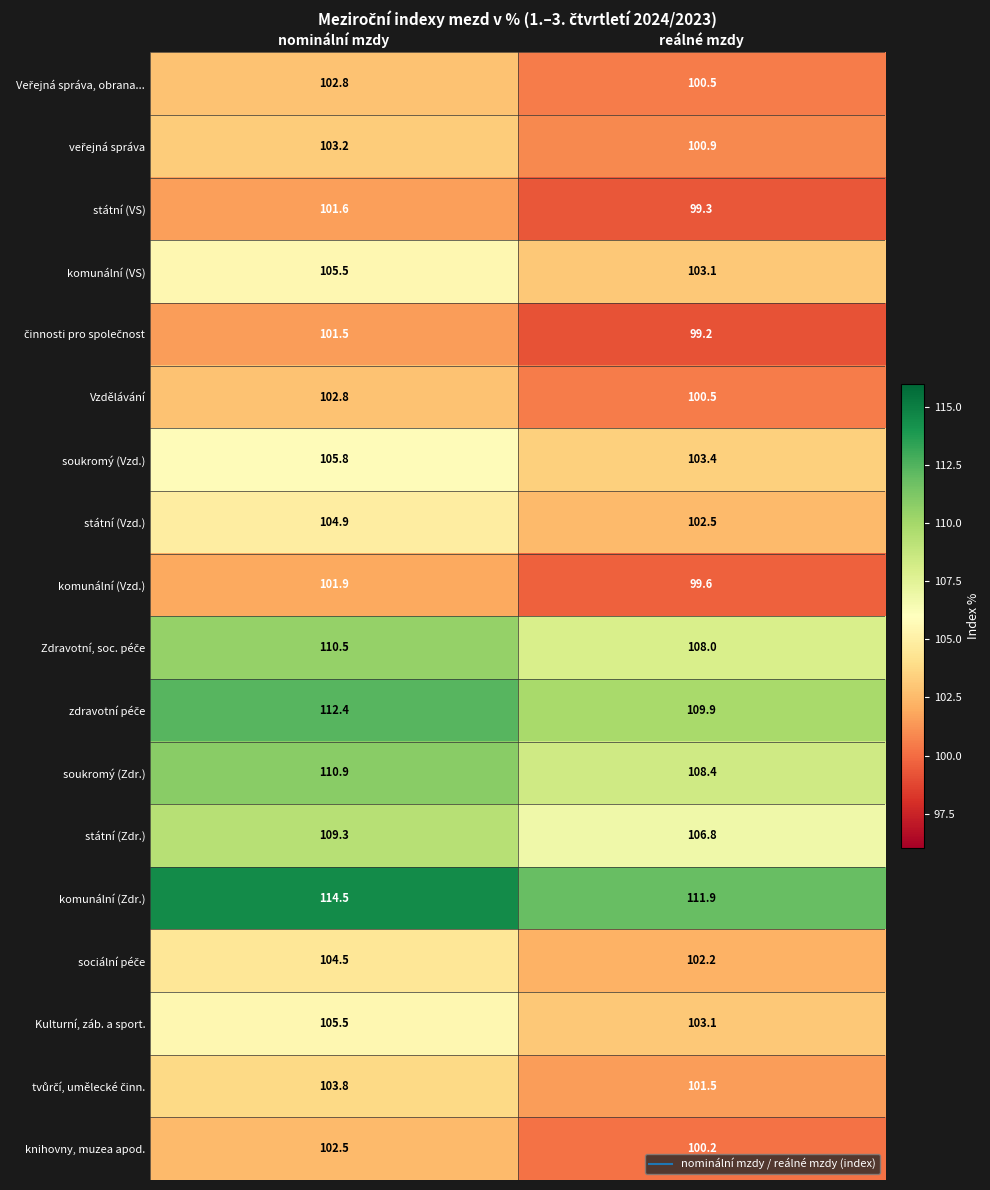

Rank the categories by komunální (Zdr.) value from highest to lowest.

nominální mzdy, reálné mzdy